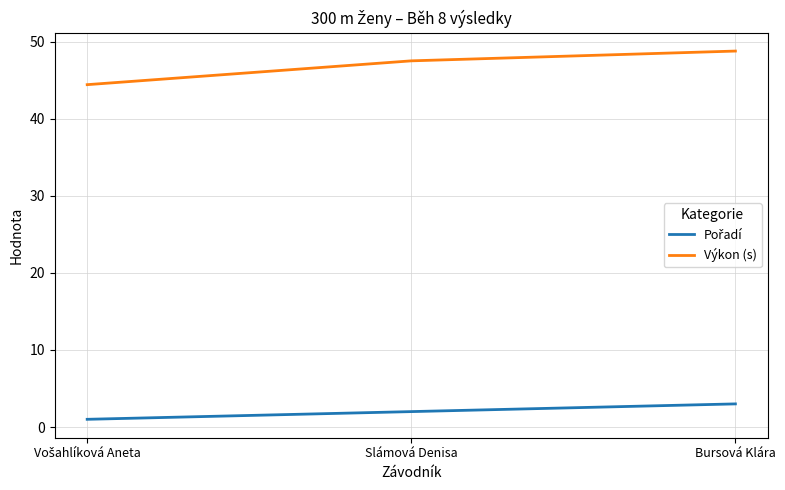

Which series has the largest total across all categories?

Výkon (s)